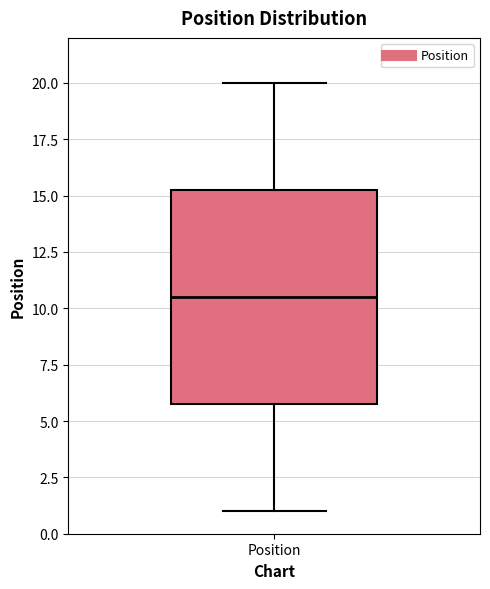

Where does the lower whisker of the box for Position end on the y-axis? The values are not printed on the chart, so give them approximately, as read against the axis.

1.0